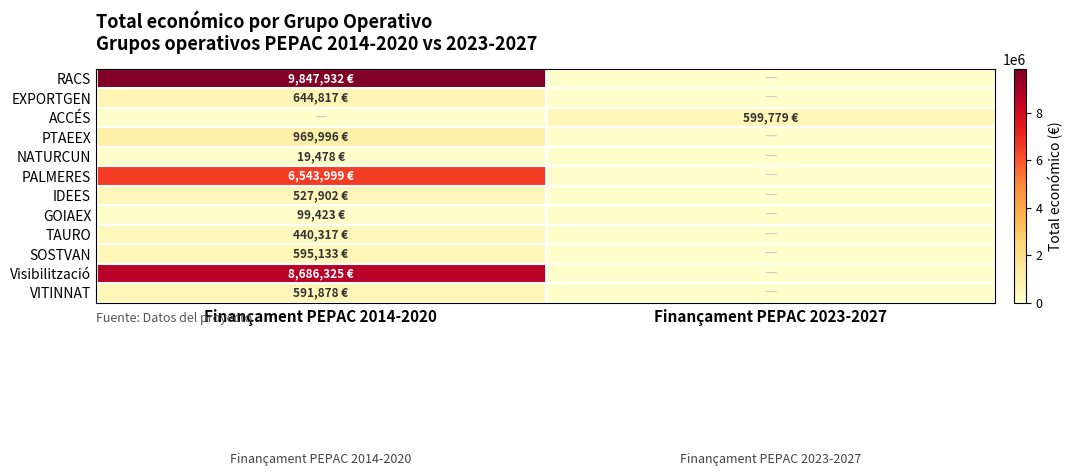

Reading left to right, list all the values displayed in this chart.

RACS: Finançament PEPAC 2014-2020=9847932	Finançament PEPAC 2023-2027=0
EXPORTGEN: Finançament PEPAC 2014-2020=644817	Finançament PEPAC 2023-2027=0
ACCÉS: Finançament PEPAC 2014-2020=0	Finançament PEPAC 2023-2027=599779
PTAEEX: Finançament PEPAC 2014-2020=969996	Finançament PEPAC 2023-2027=0
NATURCUN: Finançament PEPAC 2014-2020=19478	Finançament PEPAC 2023-2027=0
PALMERES: Finançament PEPAC 2014-2020=6543999	Finançament PEPAC 2023-2027=0
IDEES: Finançament PEPAC 2014-2020=527902	Finançament PEPAC 2023-2027=0
GOIAEX: Finançament PEPAC 2014-2020=99423	Finançament PEPAC 2023-2027=0
TAURO: Finançament PEPAC 2014-2020=440317	Finançament PEPAC 2023-2027=0
SOSTVAN: Finançament PEPAC 2014-2020=595133	Finançament PEPAC 2023-2027=0
Visibilització: Finançament PEPAC 2014-2020=8686325	Finançament PEPAC 2023-2027=0
VITINNAT: Finançament PEPAC 2014-2020=591878	Finançament PEPAC 2023-2027=0